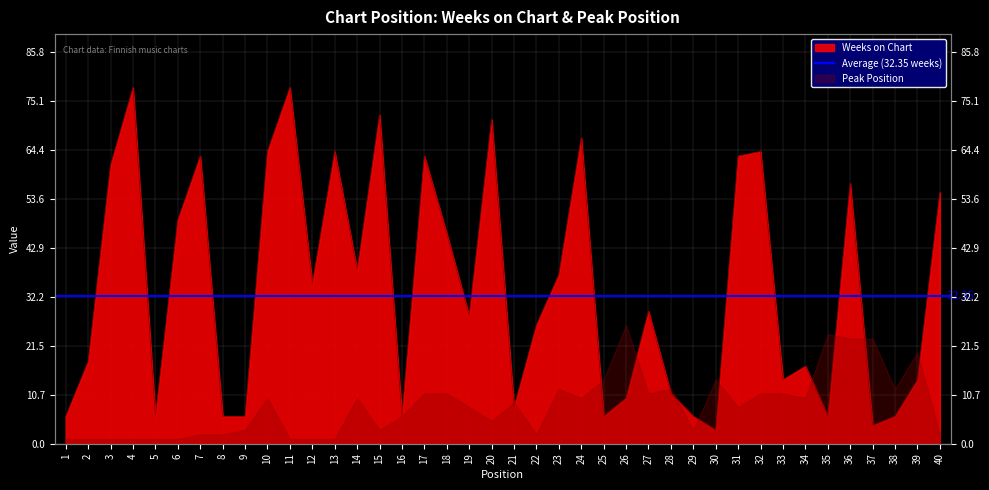

What is the minimum value shown in the chart?

3